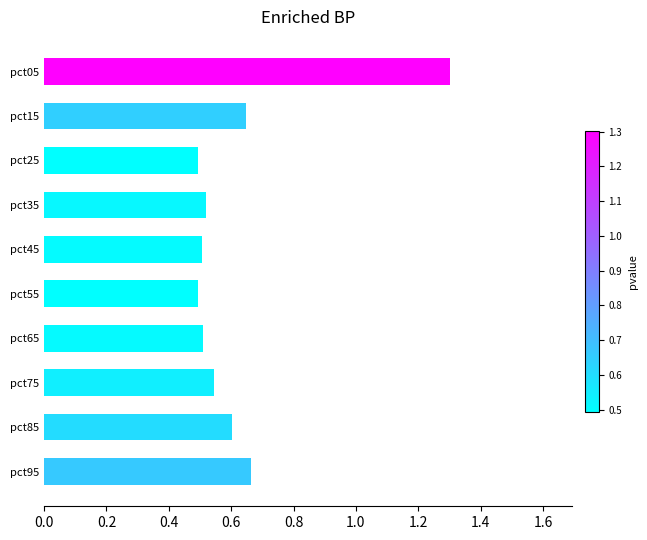

The chart shows a value of 0.5 at pct35. True or false?

True